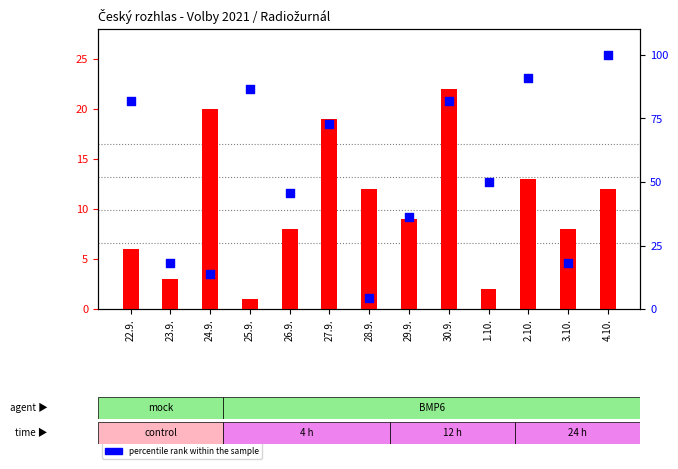

What is the total value across all series at 26.9.?

53.5